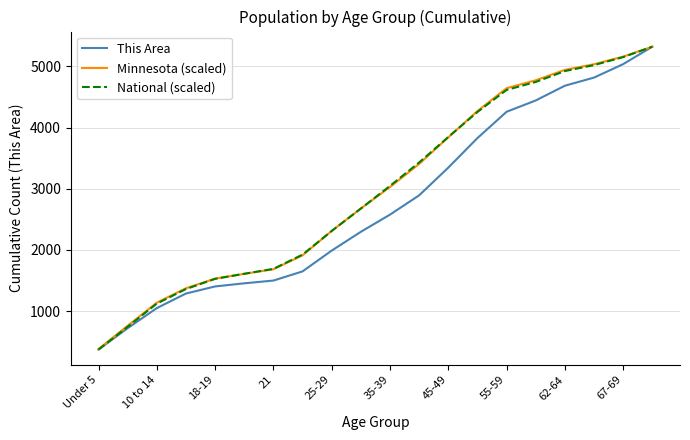

What is the highest value of the National (scaled) series?

5322.0